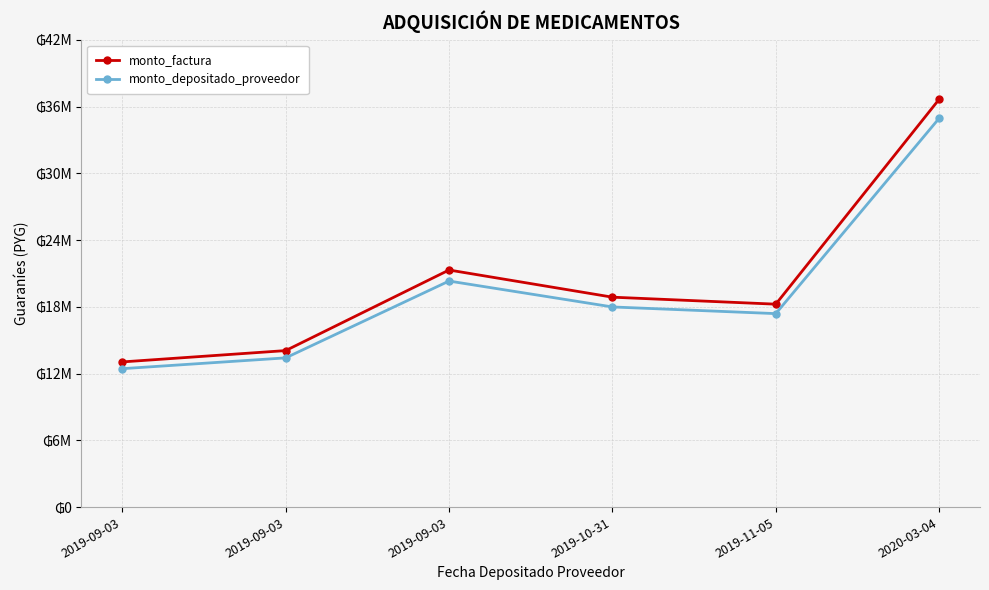

What are all the series names shown in the legend?

monto_factura, monto_depositado_proveedor